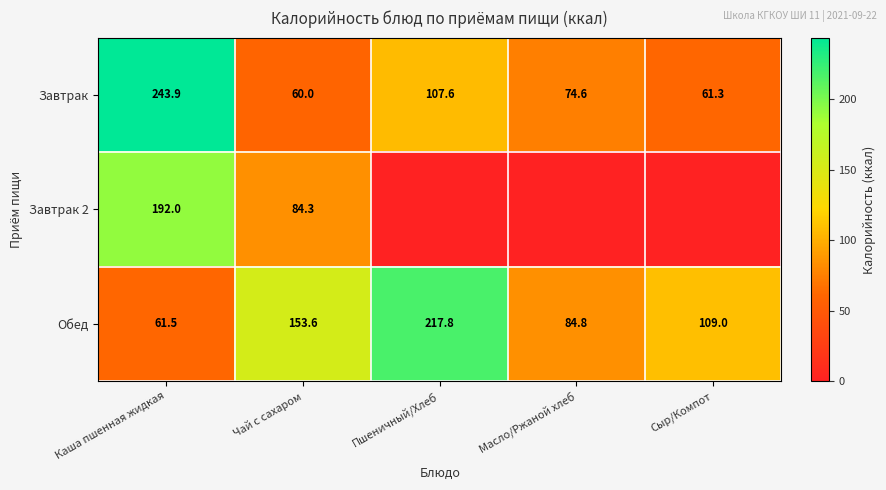

What is the highest value of the Завтрак series?

243.9